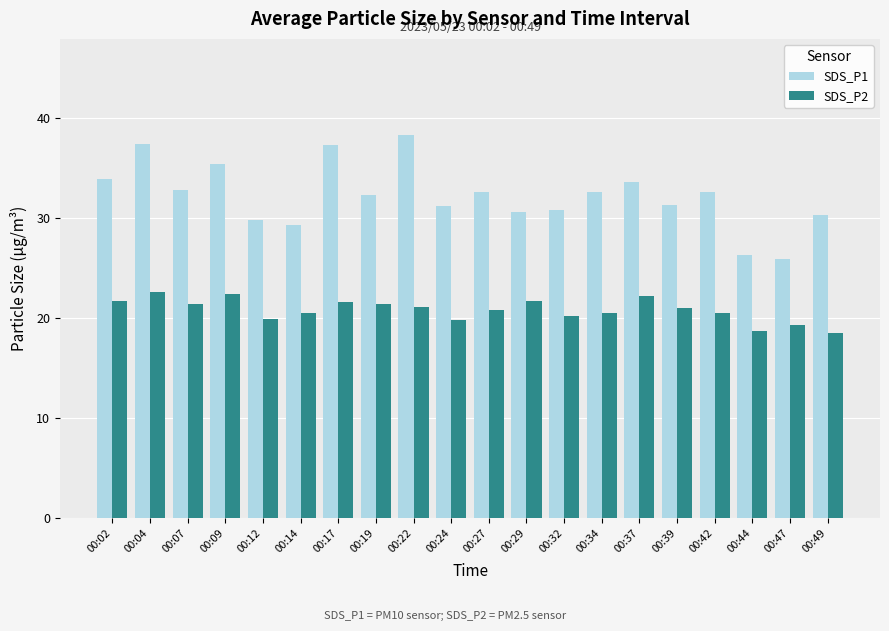

How many series are shown in this chart?

2